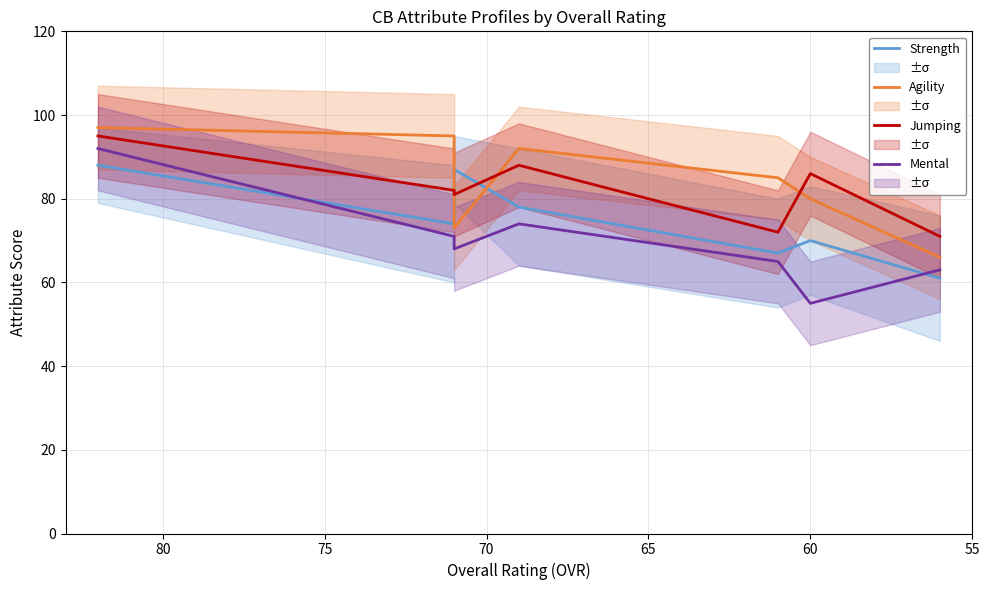

What are all the series names shown in the legend?

Strength, Agility, Jumping, Mental